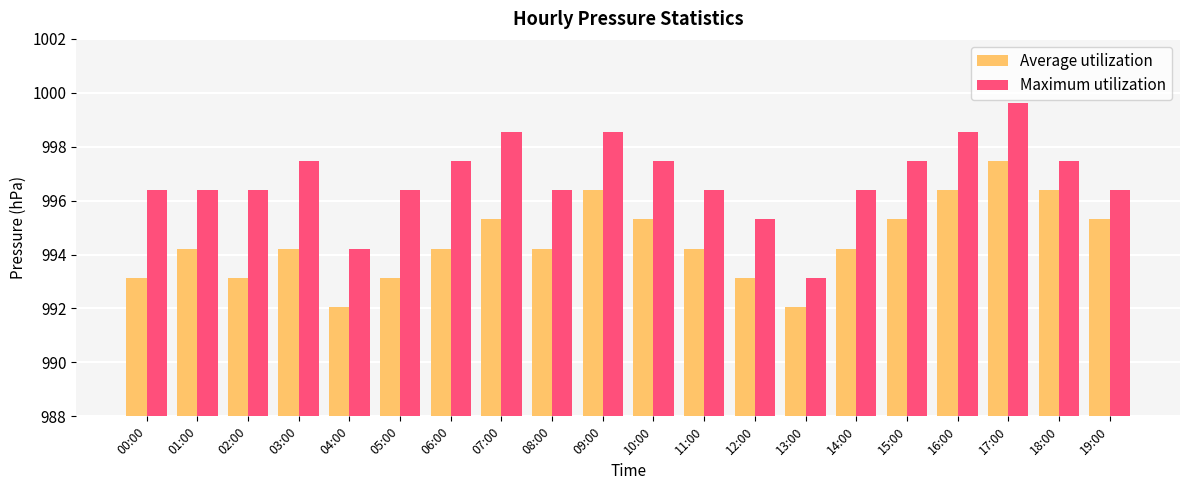

The Average utilization series shows 996.4 at 18:00. True or false?

True